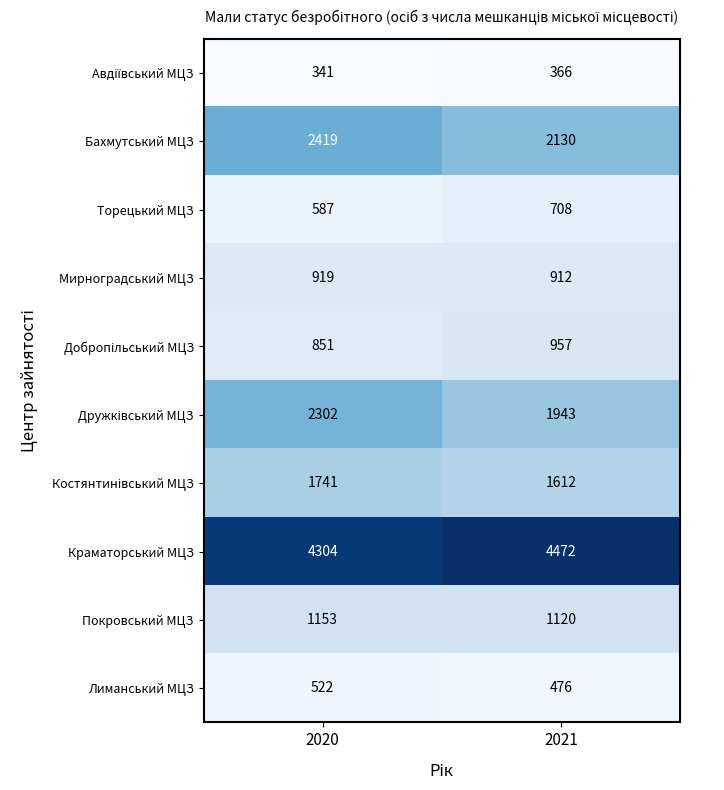

True or false: Лиманський МЦЗ has a value of 522 at 2020.

True